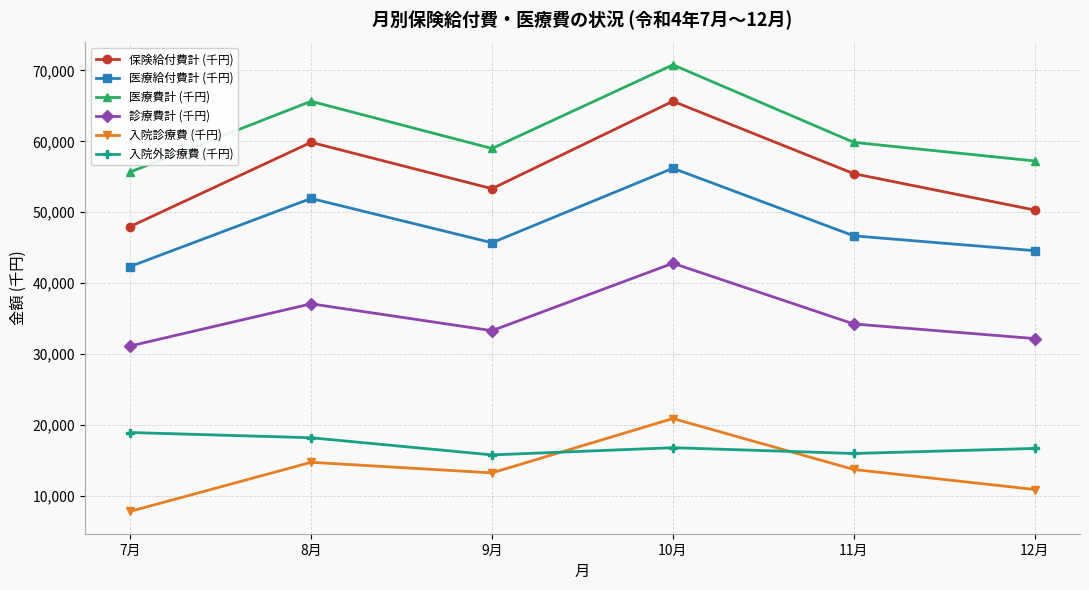

What value does the 保険給付費計 (千円) series have at 7月?

47963.2